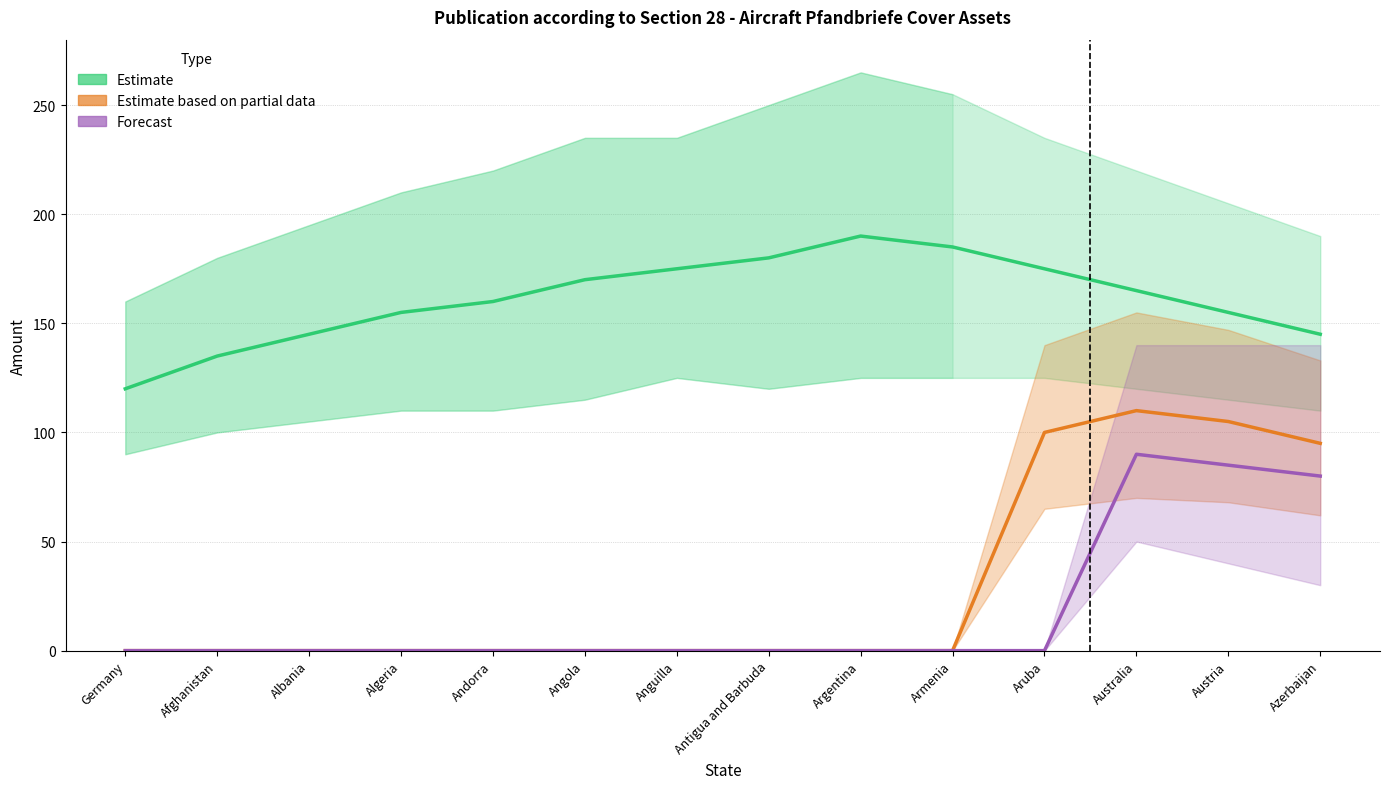

What position from the left is Algeria?

4